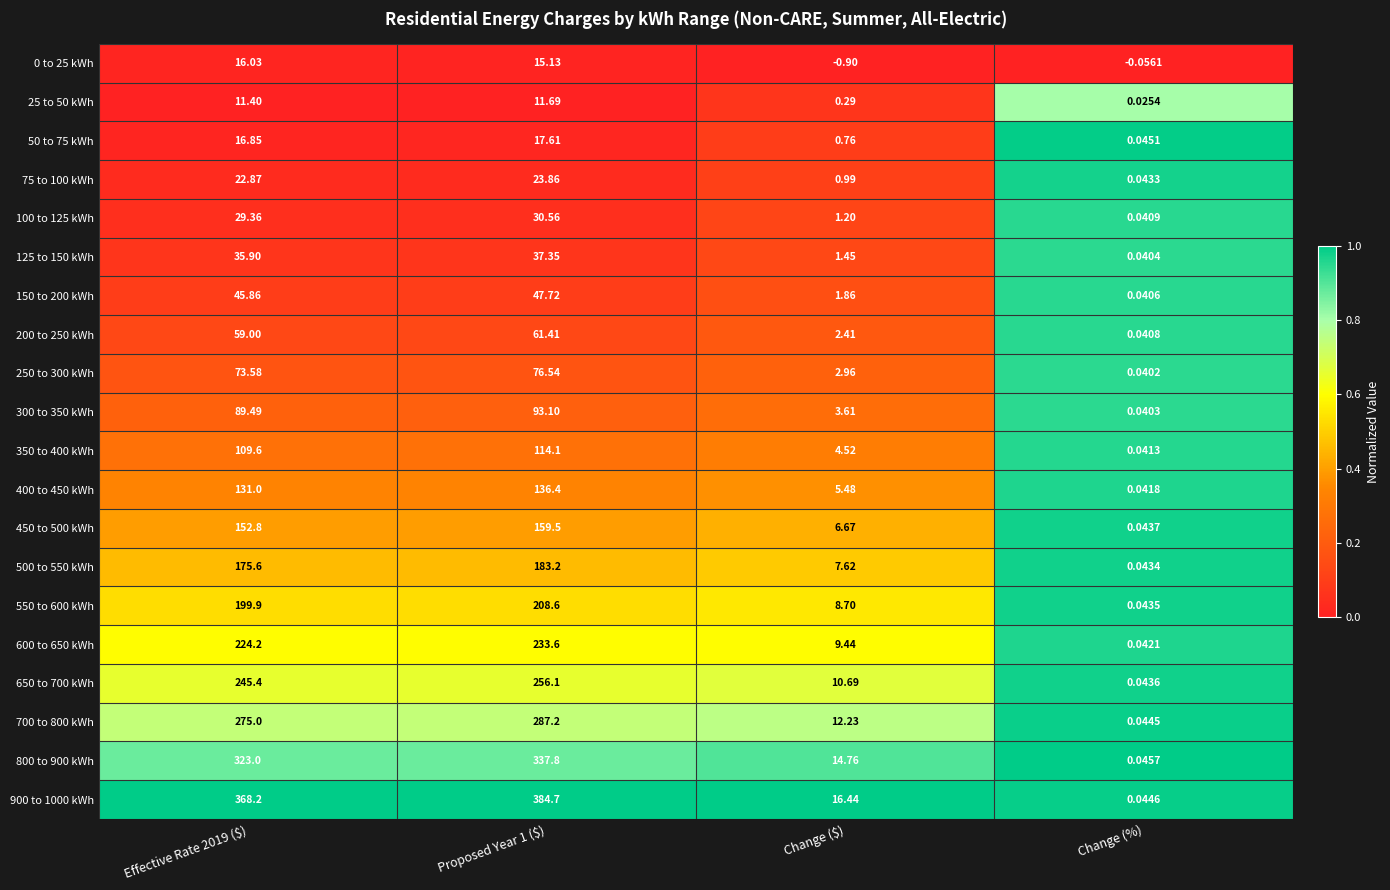

Which category has the lowest value in the 100 to 125 kWh series?

Change (%)